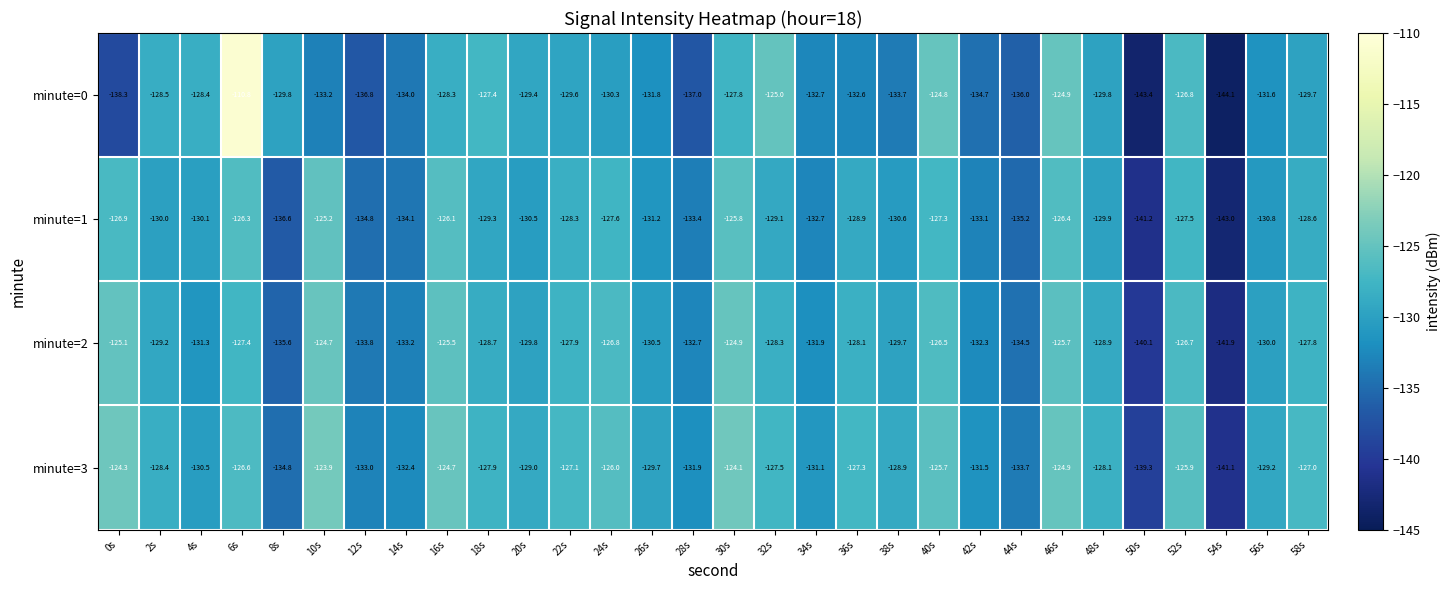

True or false: minute=1 has a value of -218.6 at 50s.

False